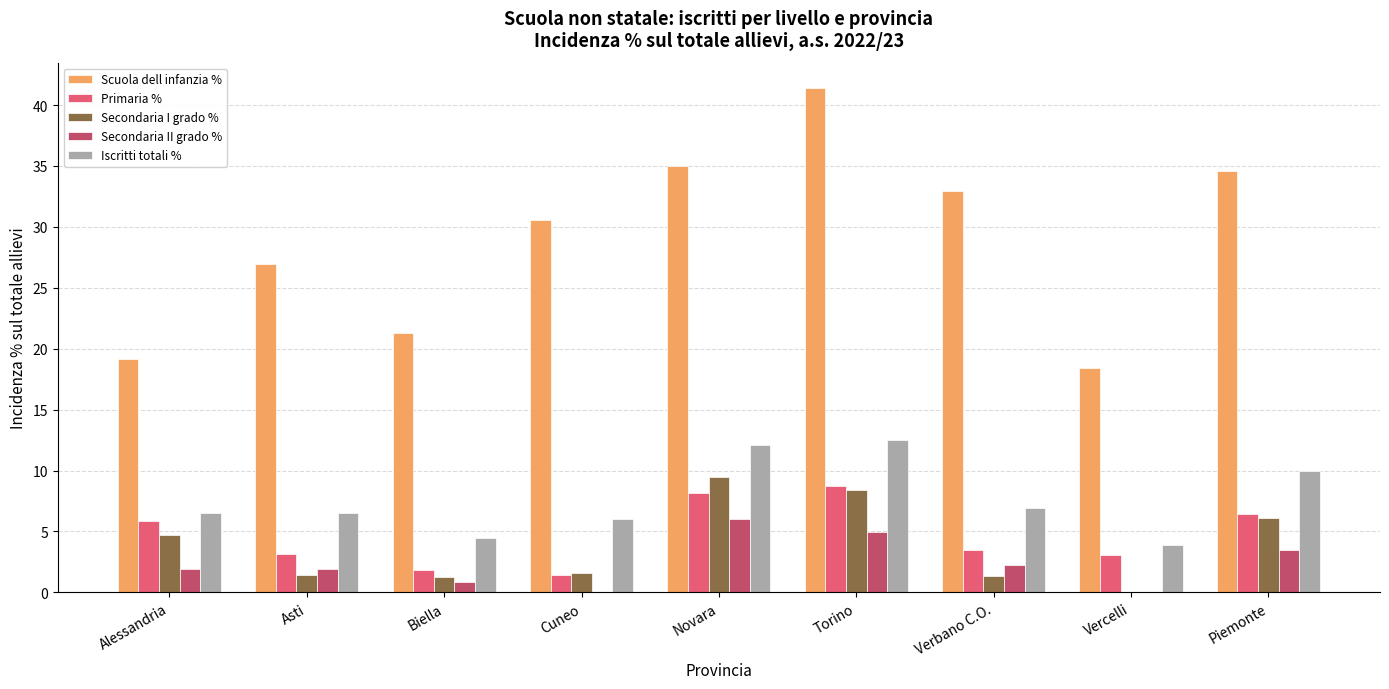

What is the total value across all series at Alessandria?

38.1